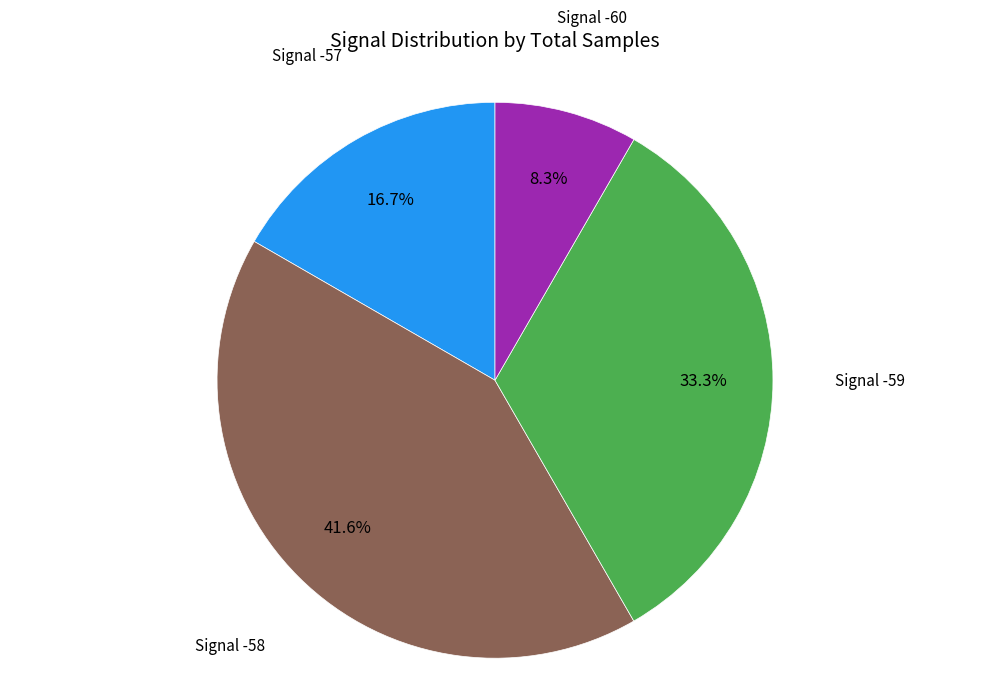

Count the number of slices in the pie.

4